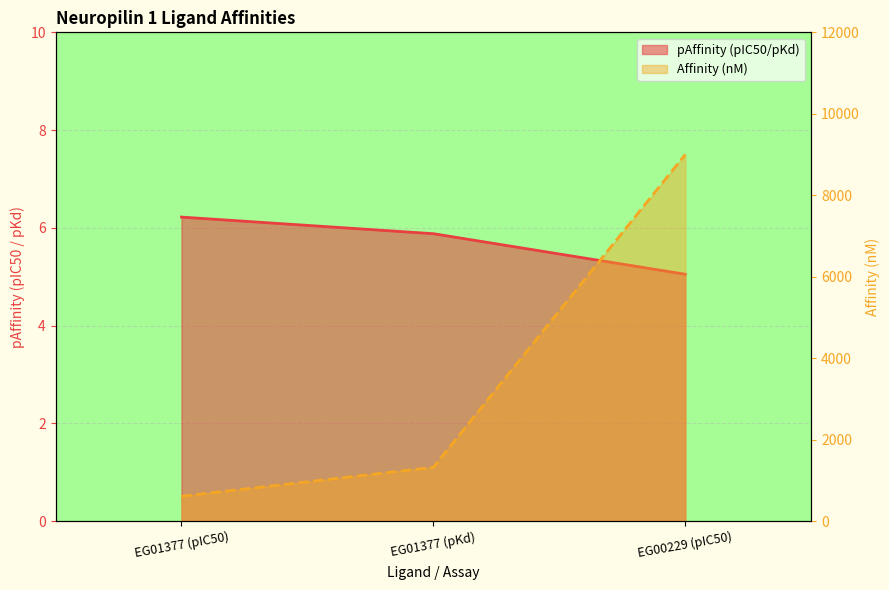

What is the approximate value of original_affinity_median_nm at EG00229 (pIC50)?

9000.0